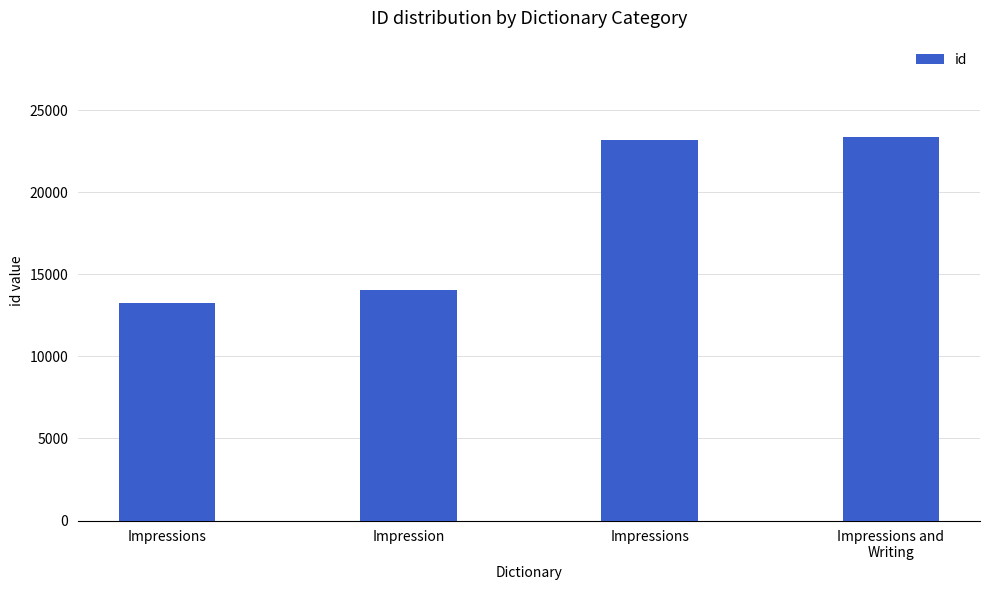

How many values are below 23146?

2